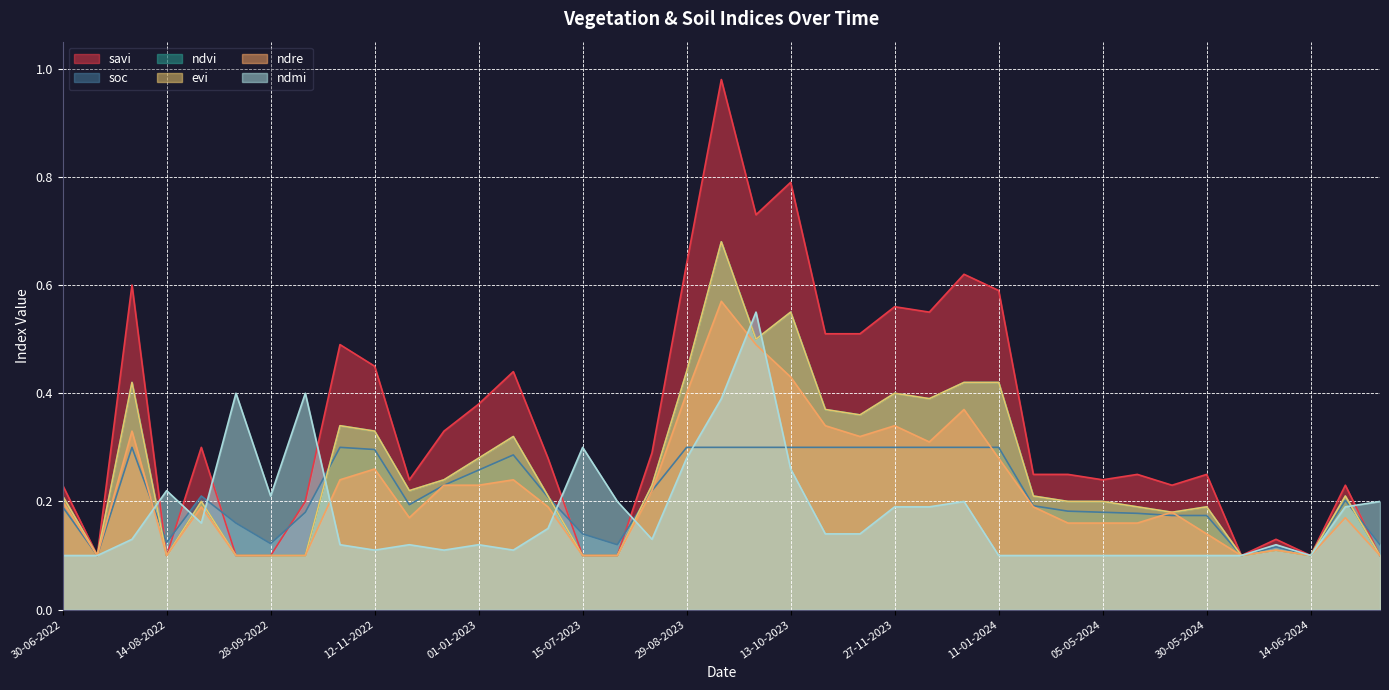

Is the value of soc at 28-09-2023 greater than the value of ndre at 25-04-2024?

Yes